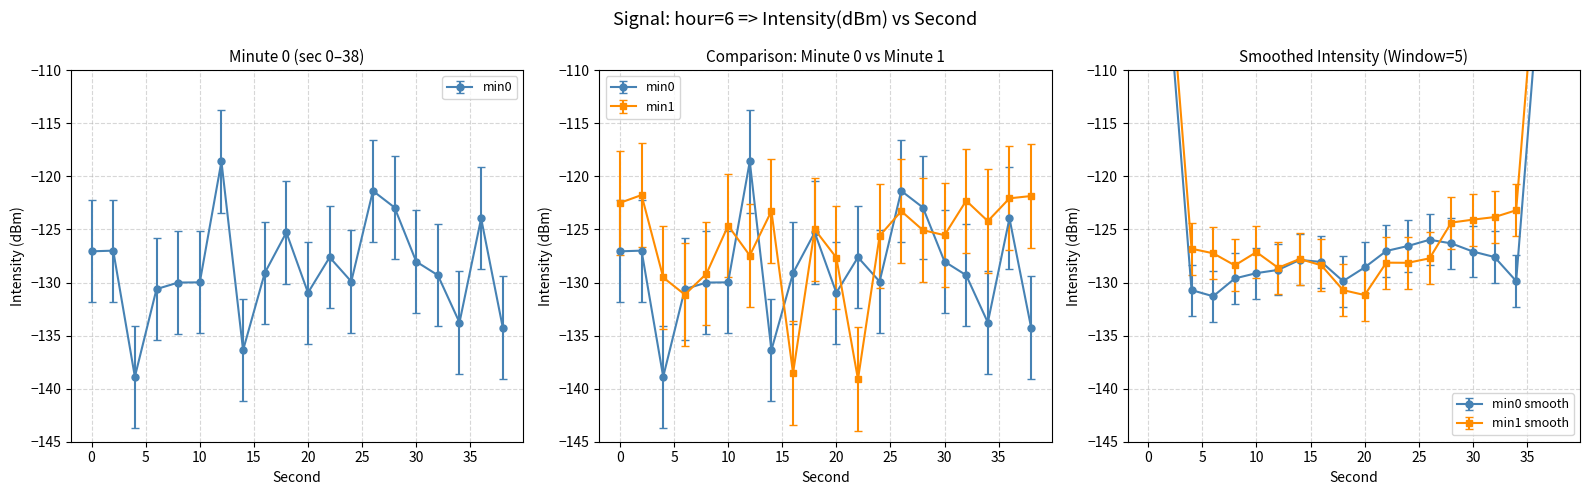

The value of min1 at 8 is -73.7. True or false?

False